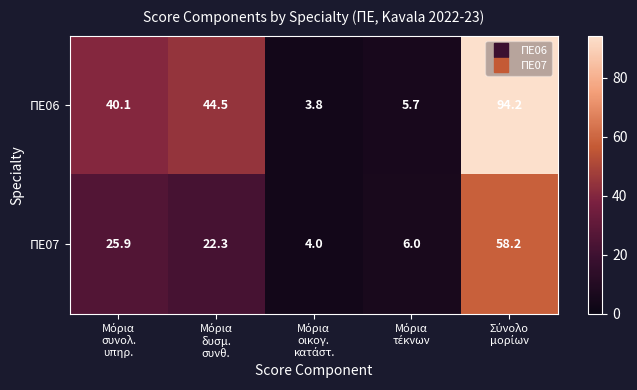

Reading left to right, extract all data points from this chart.

ΠΕ06: 40.1	44.5	3.8	5.7	94.2
ΠΕ07: 25.9	22.3	4.0	6.0	58.2